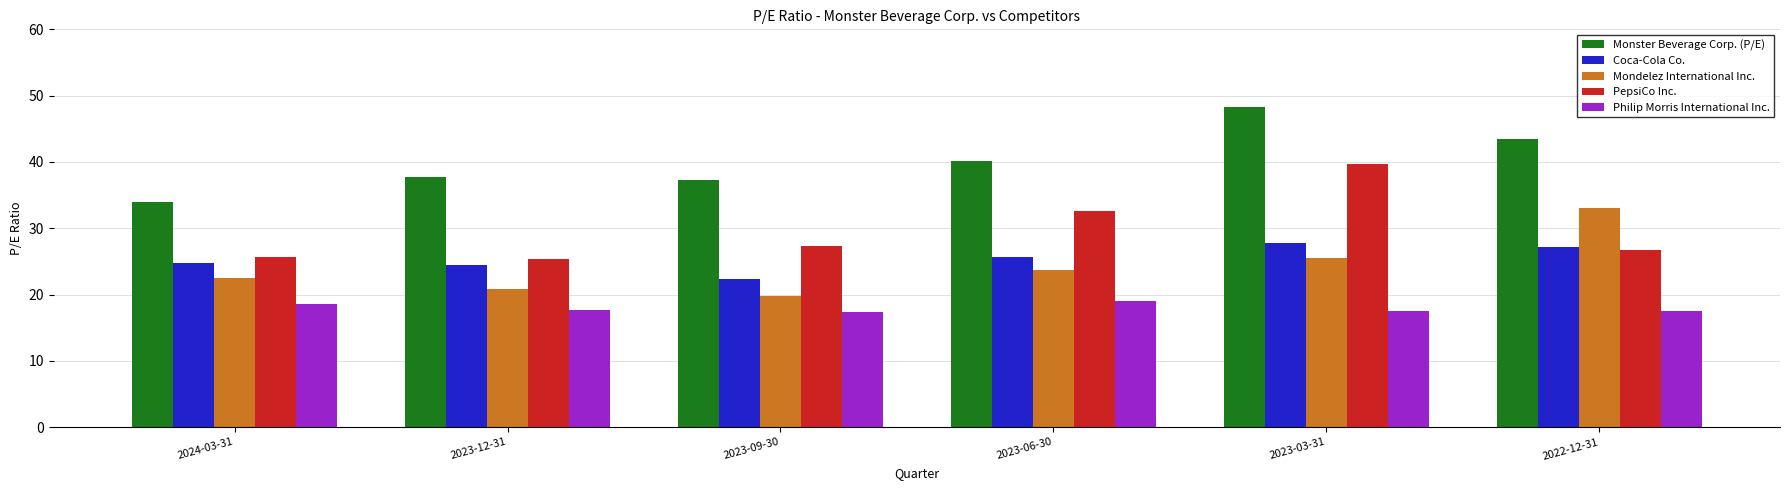

What is the label of the 2nd bar from the right?

2023-03-31